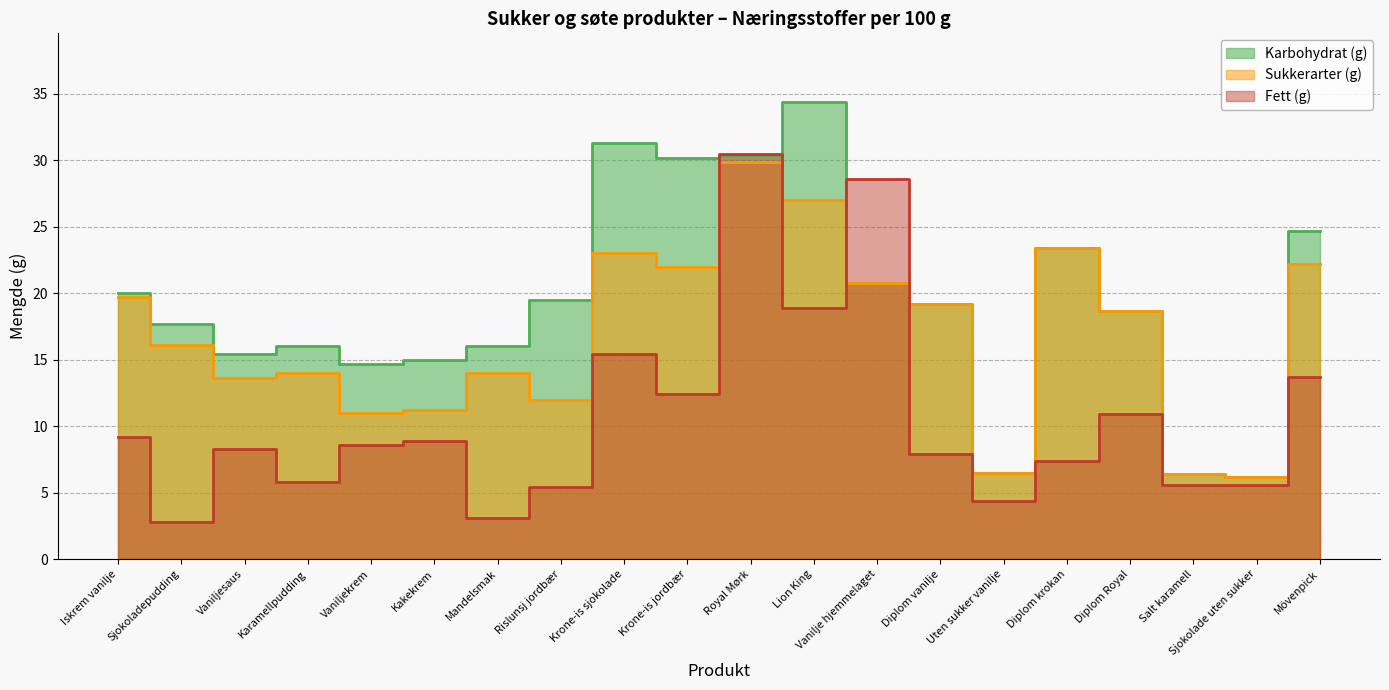

Which series has the largest total across all categories?

Karbohydrat (g)